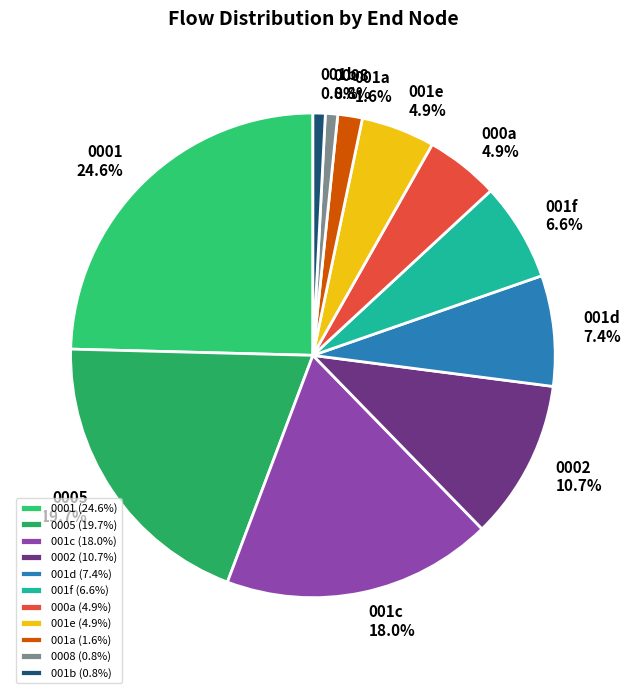

Does any single category account for the majority?

No